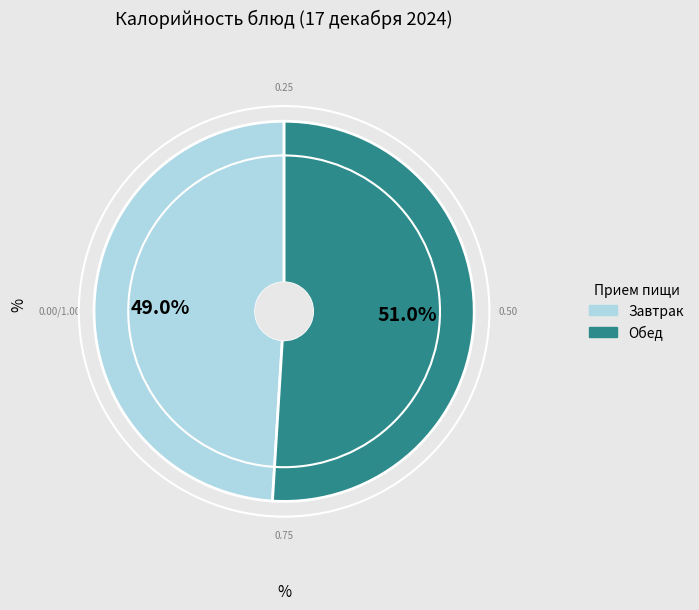

Is there any slice that represents more than half of the pie?

Yes